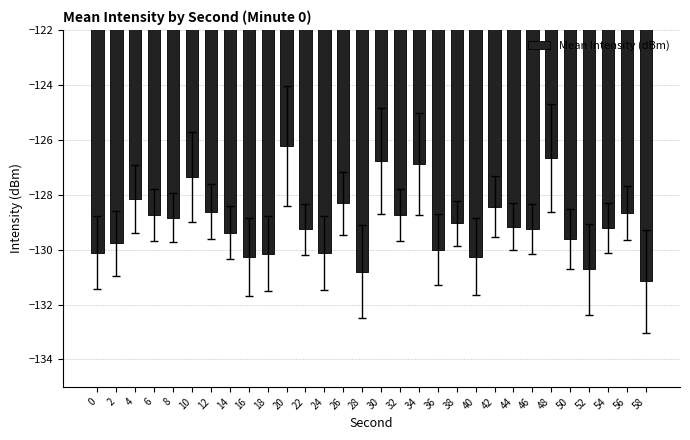

The value at 38 is -30.1. True or false?

False